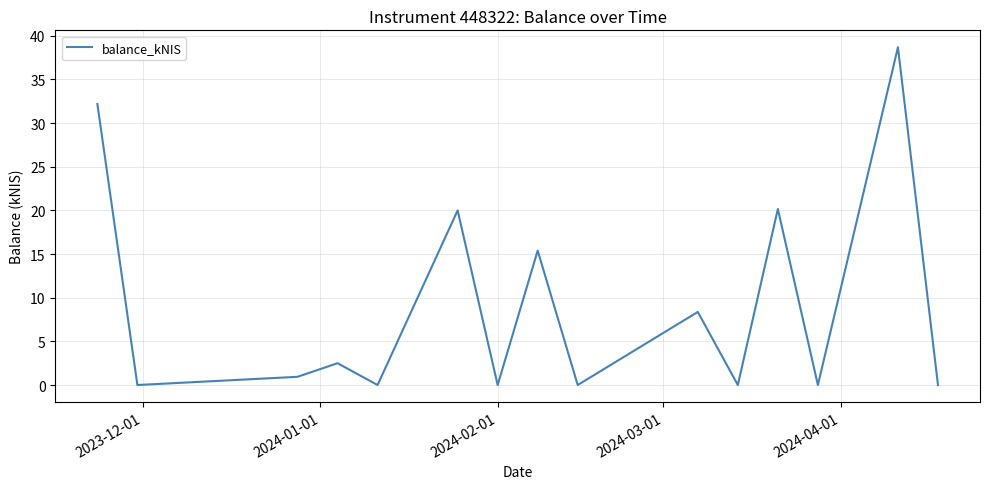

True or false: there are more than 1 points higher than both neighbors.

True